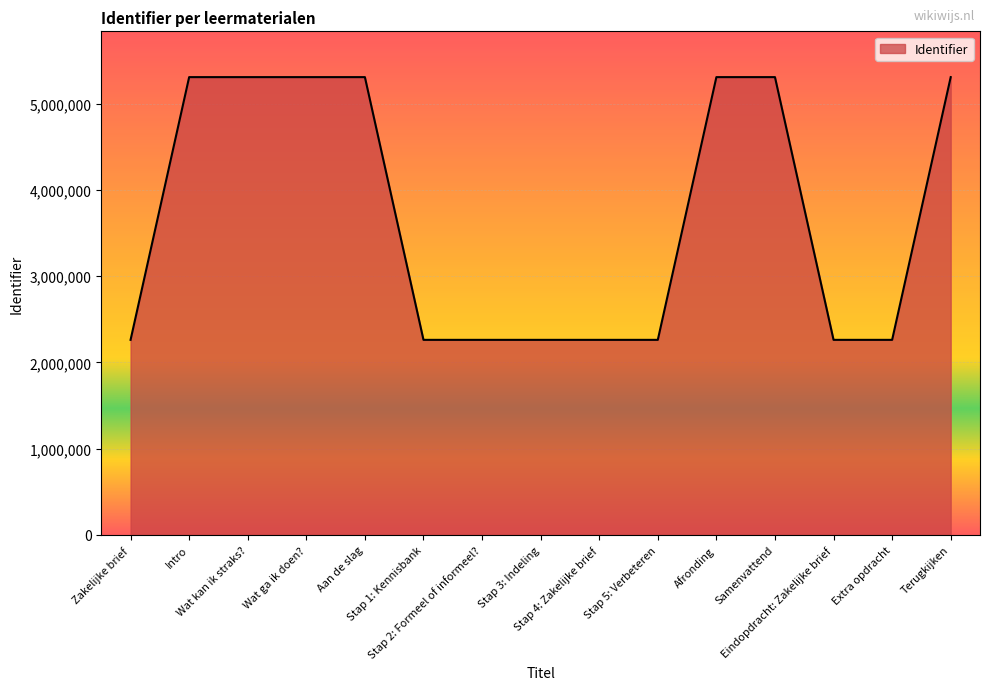

What is the difference between the maximum and minimum values?

3045206